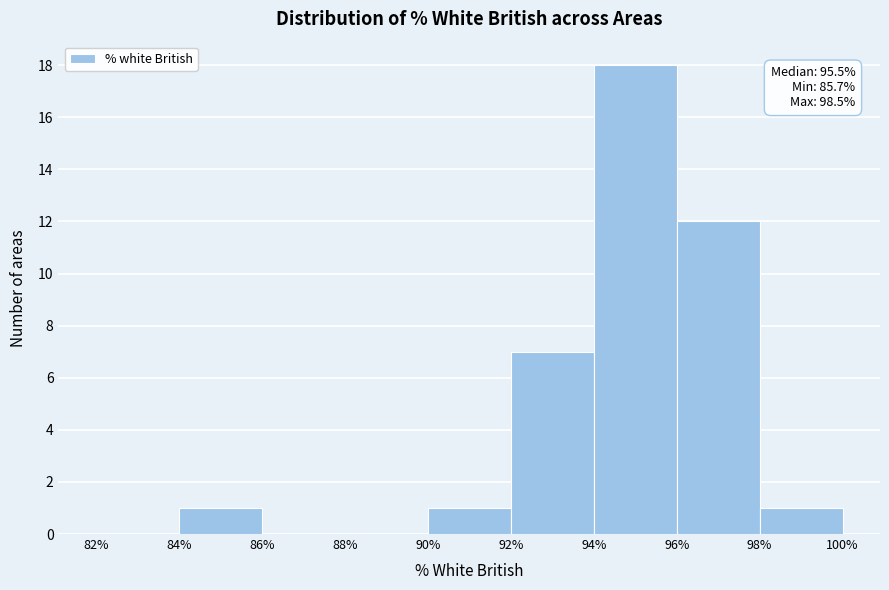

Over which range of the x-axis is the bar tallest?

94% to 96%